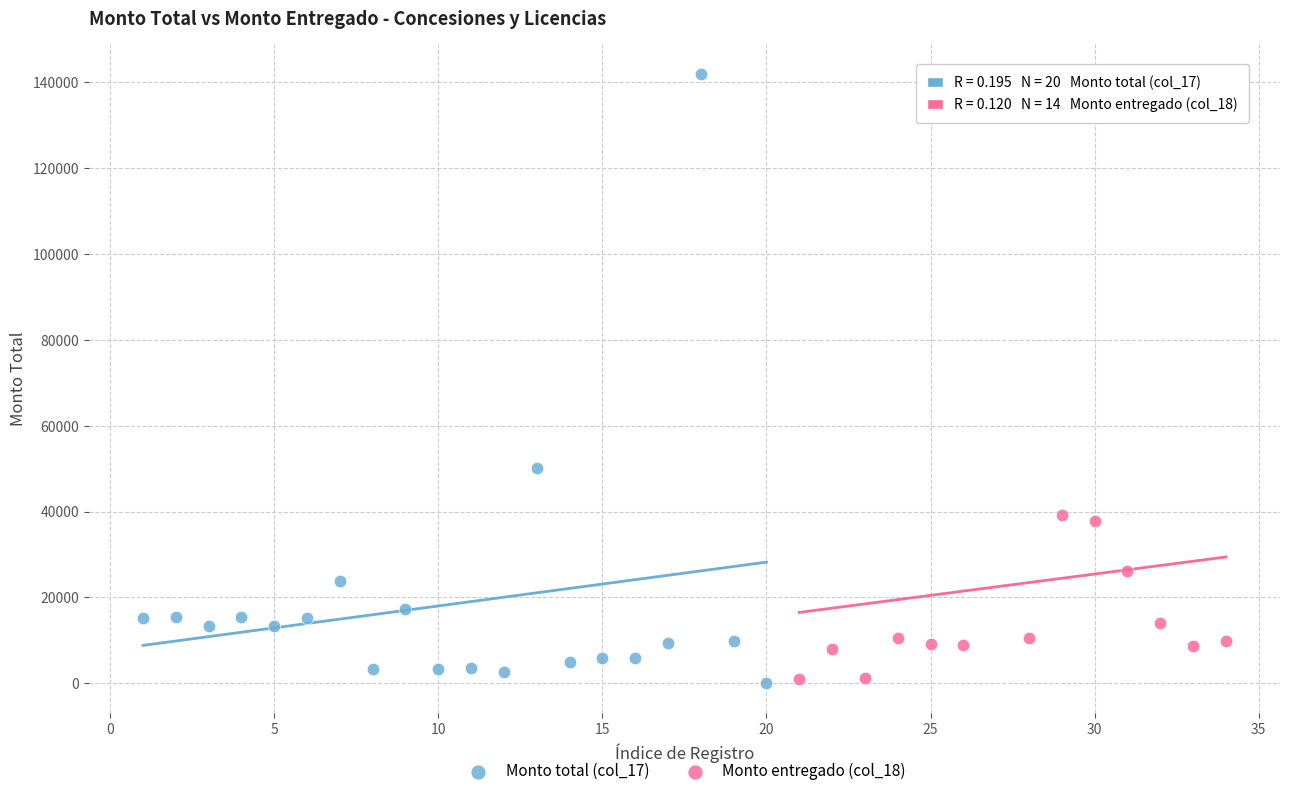

Which series contains the highest Y value?

Monto total (col_17)